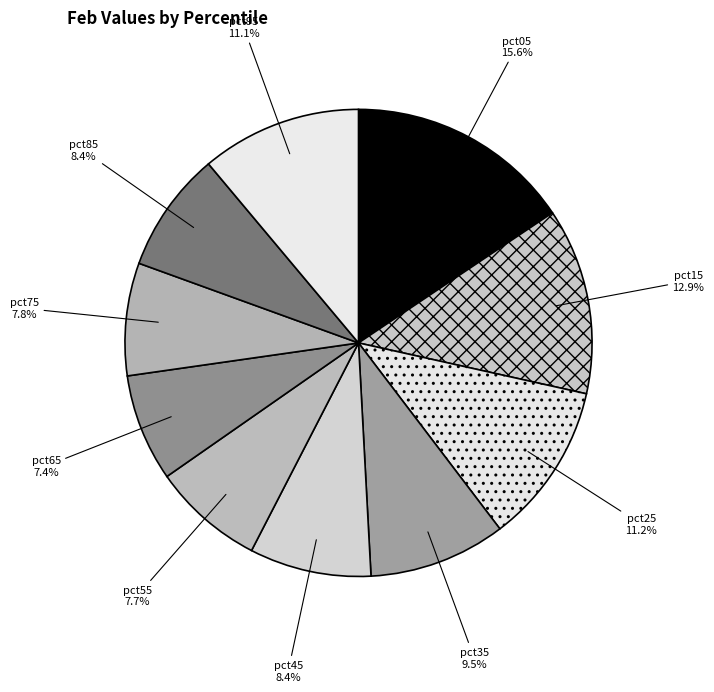

To the nearest percent, what is the average slice percentage?

10%